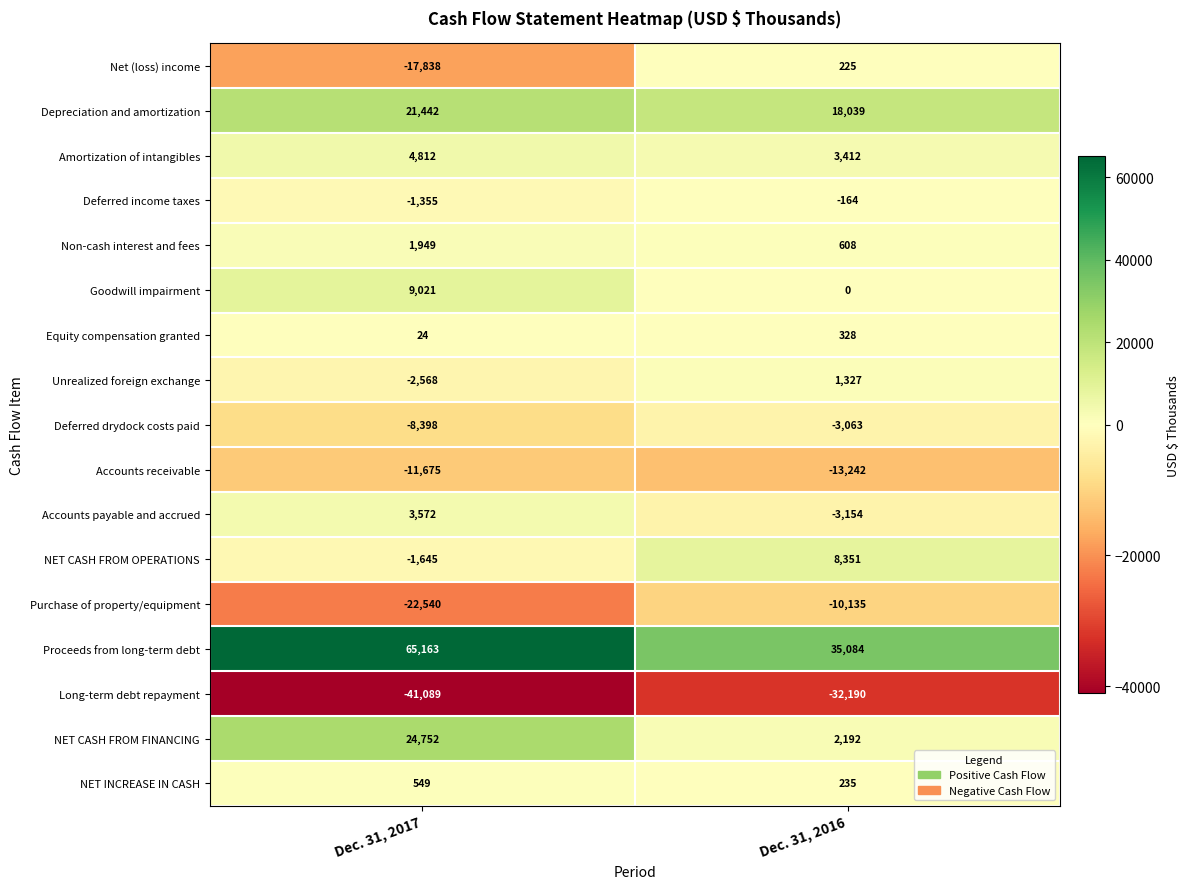

What is the approximate value of Accounts payable and accrued at Dec. 31, 2016?

-3154